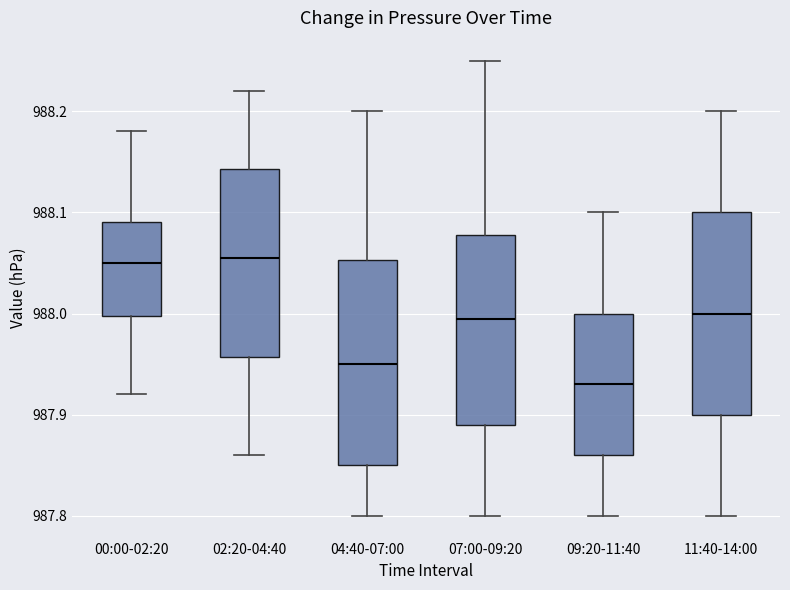

Reading left to right, read every box against the y-axis: the position of its median line, the range the box covers, and the ends of its whiskers. The values are not printed on the chart, so give them approximately, as read against the axis.

00:00-02:20: median 988.05, box 988.00 to 988.09, whiskers 987.92 to 988.18
02:20-04:40: median 988.06, box 987.96 to 988.14, whiskers 987.86 to 988.22
04:40-07:00: median 987.95, box 987.85 to 988.05, whiskers 987.80 to 988.20
07:00-09:20: median 988.00, box 987.89 to 988.08, whiskers 987.80 to 988.25
09:20-11:40: median 987.93, box 987.86 to 988.00, whiskers 987.80 to 988.10
11:40-14:00: median 988.00, box 987.90 to 988.10, whiskers 987.80 to 988.20